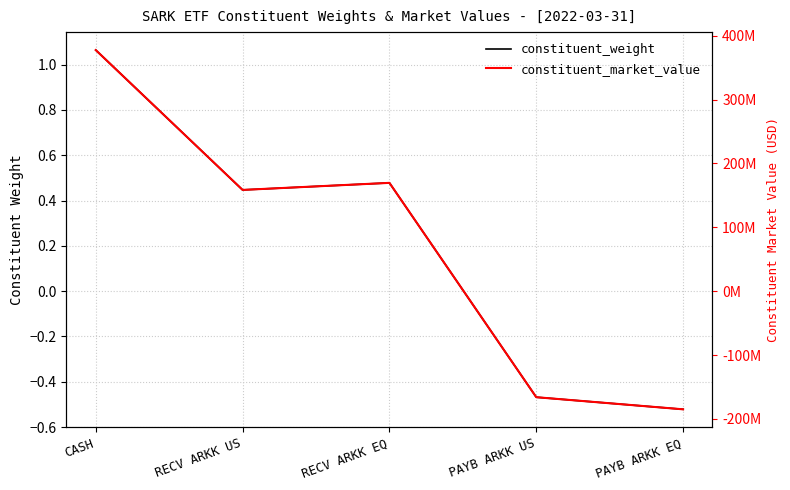

Is the value of constituent_market_value at RECV ARKK EQ greater than the value of constituent_weight at RECV ARKK US?

Yes